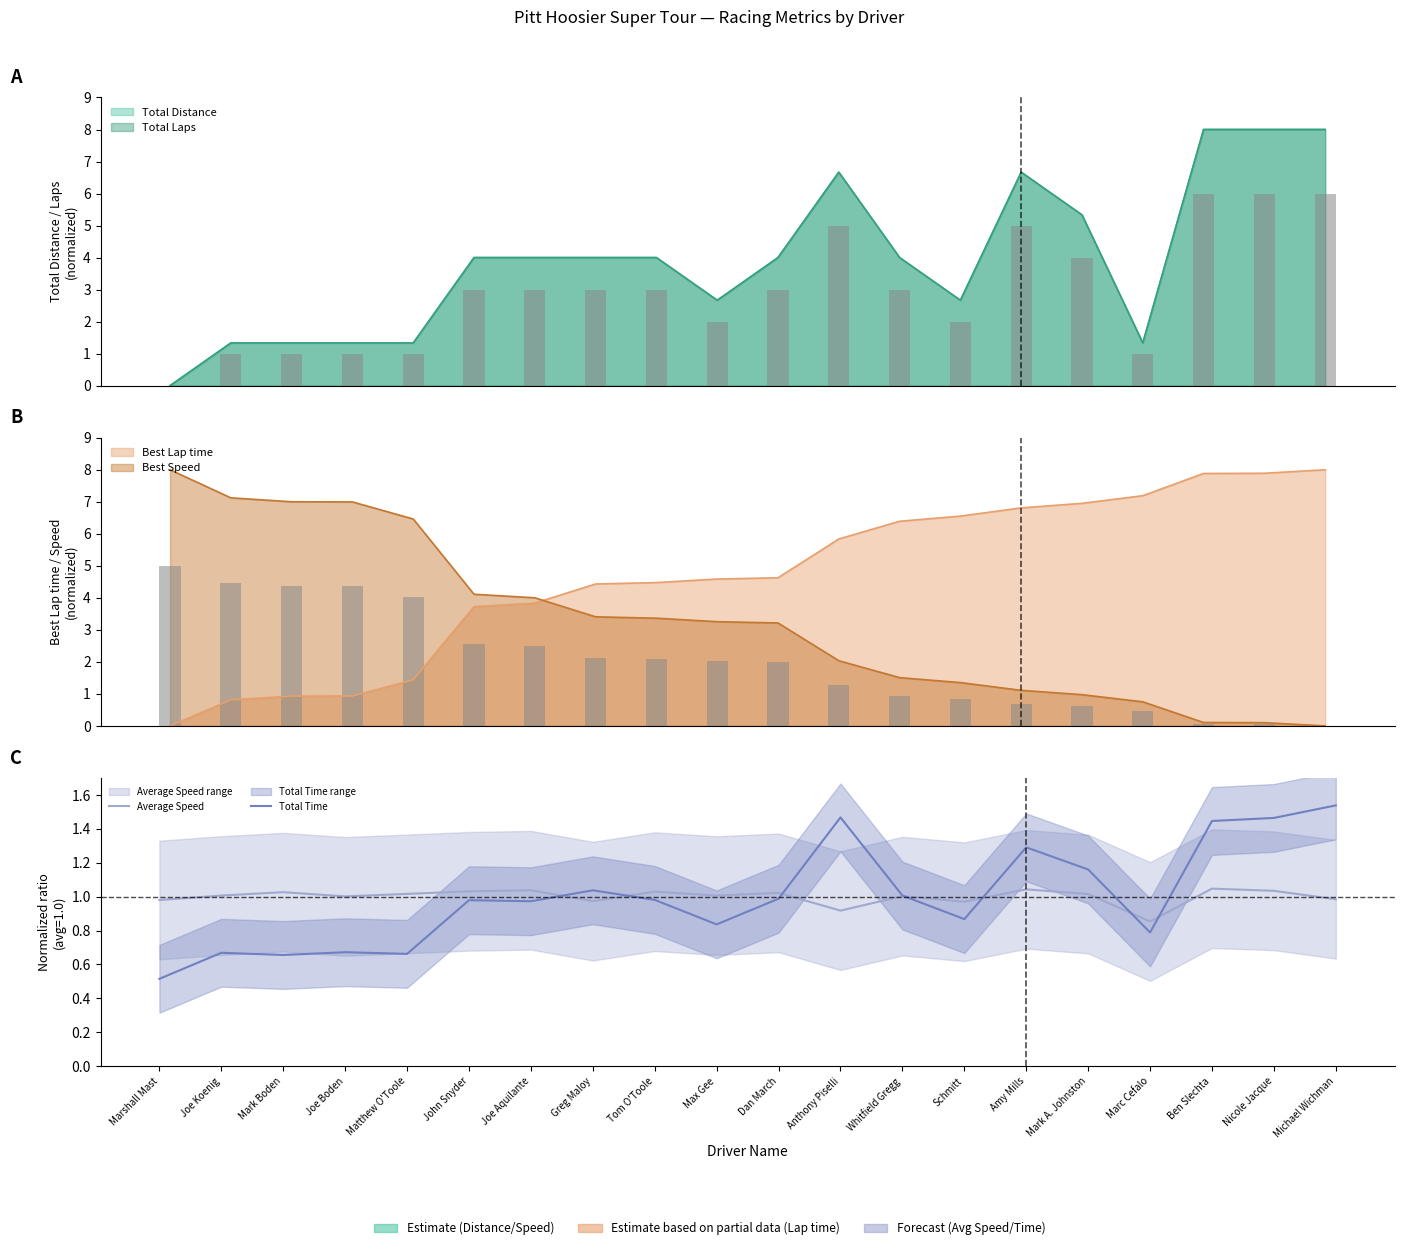

What is the maximum value for Average Speed?

1.0